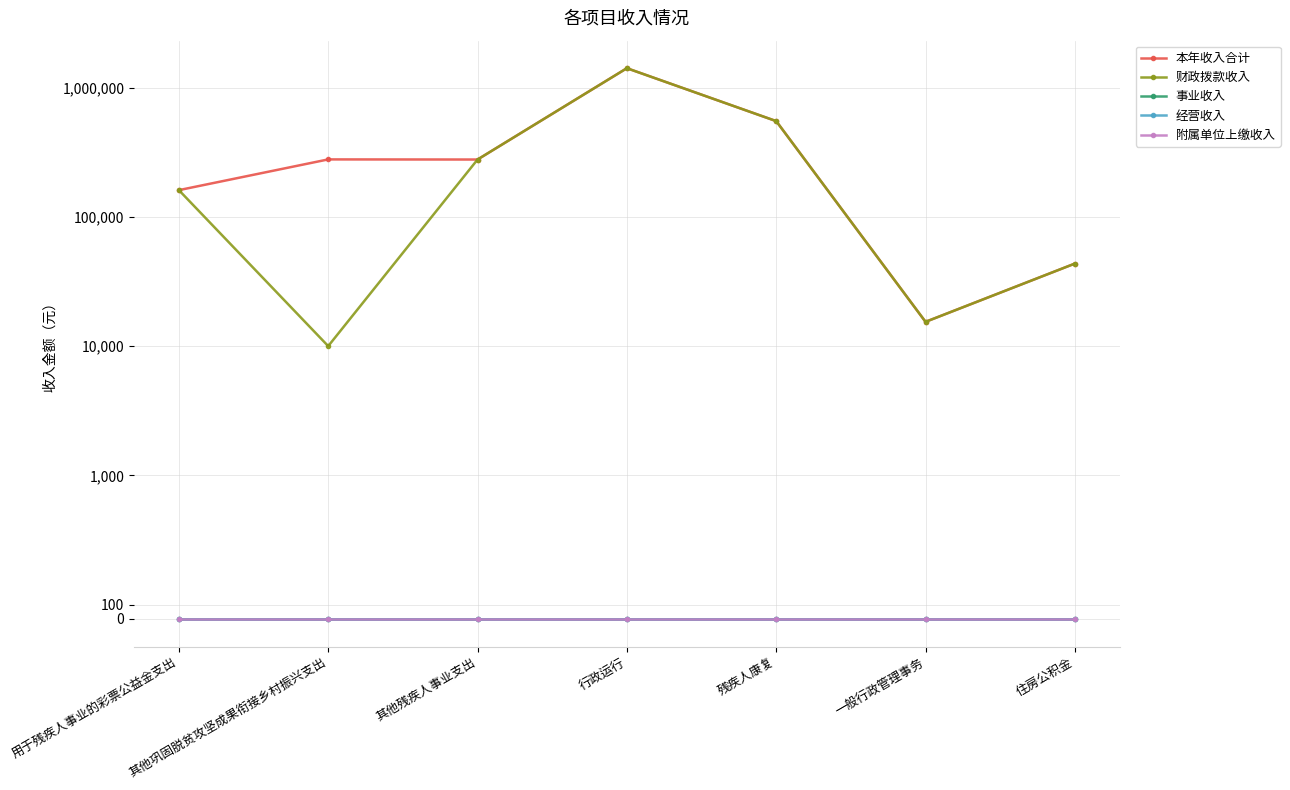

Does the chart have visible grid lines?

Yes